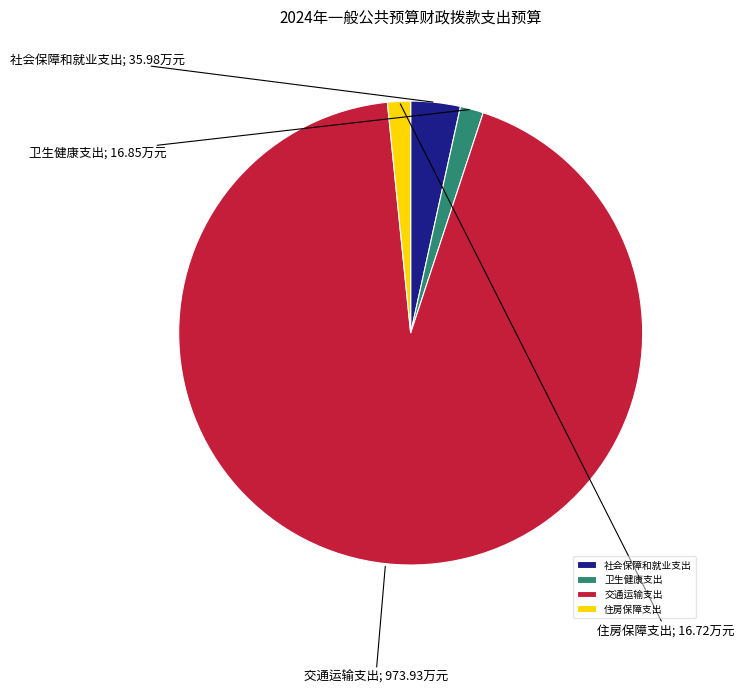

Combined, do 住房保障支出 and 交通运输支出 account for over 50%?

Yes